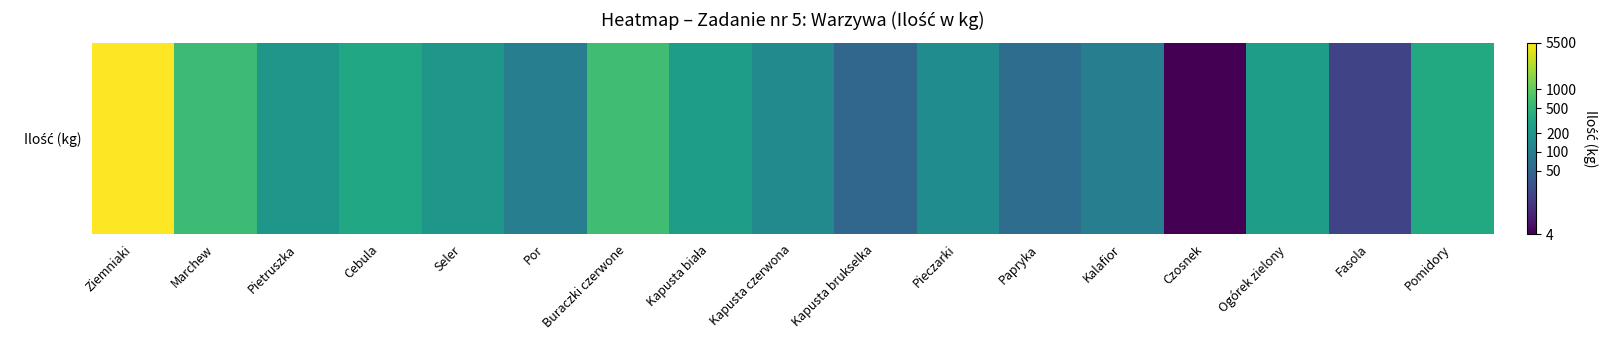

Reading right to left, transcribe all the data shown in this chart.

Pomidory=5.9	Fasola=3.0	Ogórek zielony=5.5	Czosnek=1.6	Kalafior=4.6	Papryka=4.1	Pieczarki=5.0	Kapusta brukselka=3.9	Kapusta czerwona=4.9	Kapusta biała=5.5	Buraczki czerwone=6.5	Por=4.6	Seler=5.3	Cebula=5.8	Pietruszka=5.3	Marchew=6.4	Ziemniaki=8.6